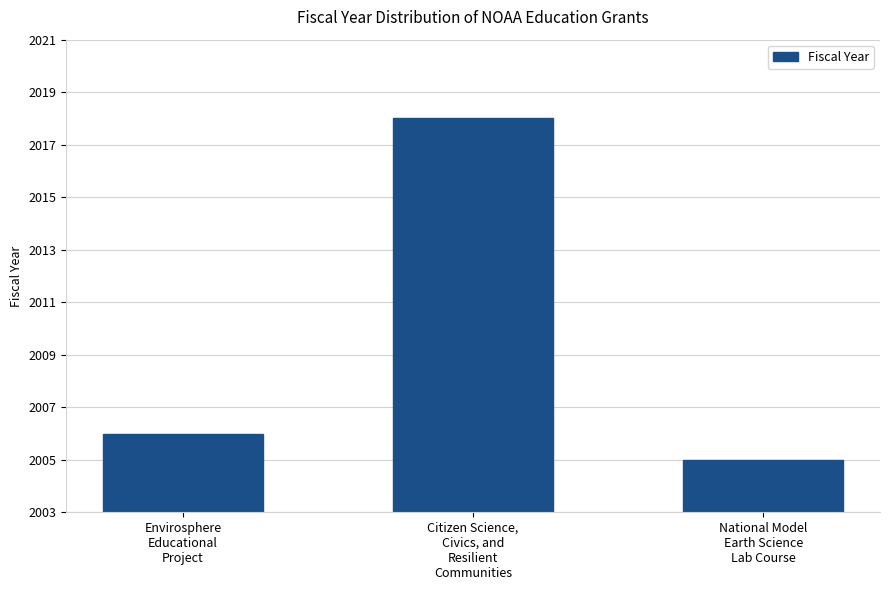

At which label is the value closest to 2011?

Envirosphere
Educational
Project